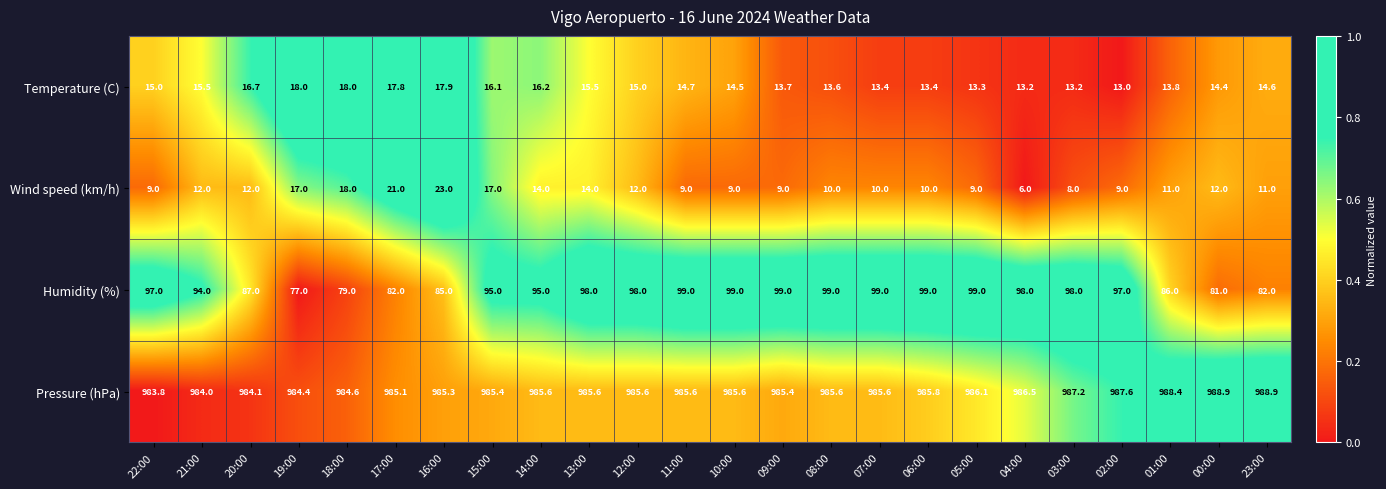

At which category is the sum across all series the highest?

15:00